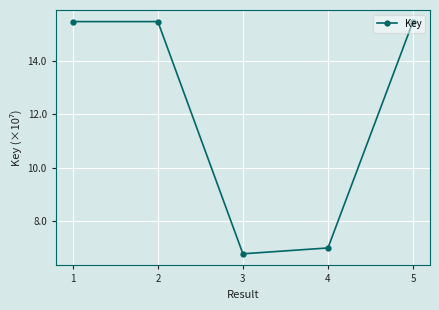

Which category has the lowest value across all series?

3